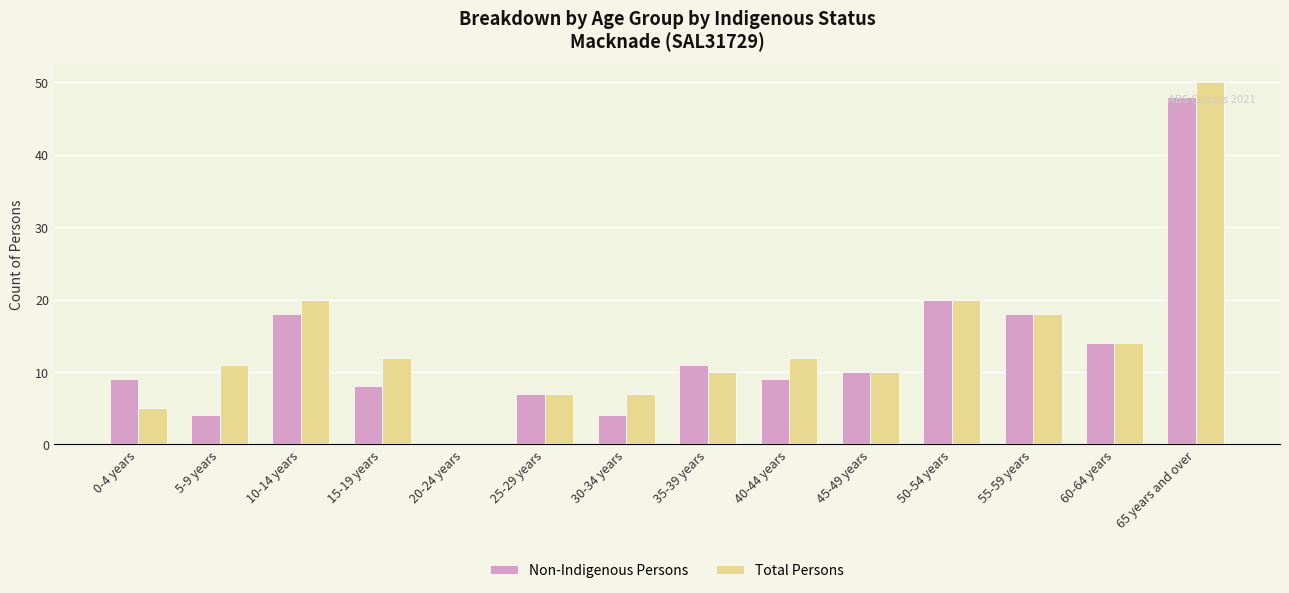

How many groups of bars are there?

14